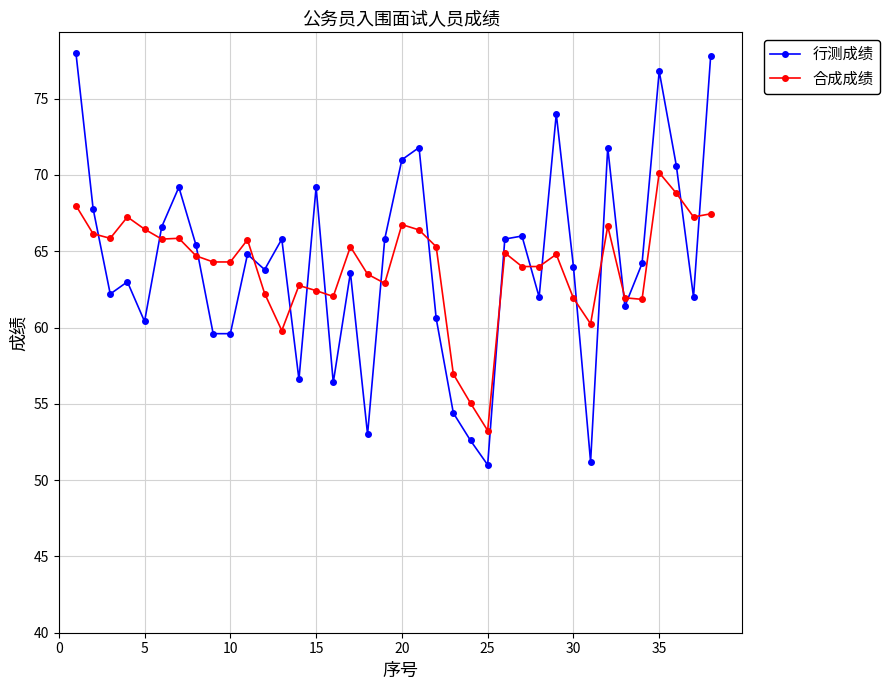

True or false: 合成成绩 has more than 0 points higher than both neighbors.

True